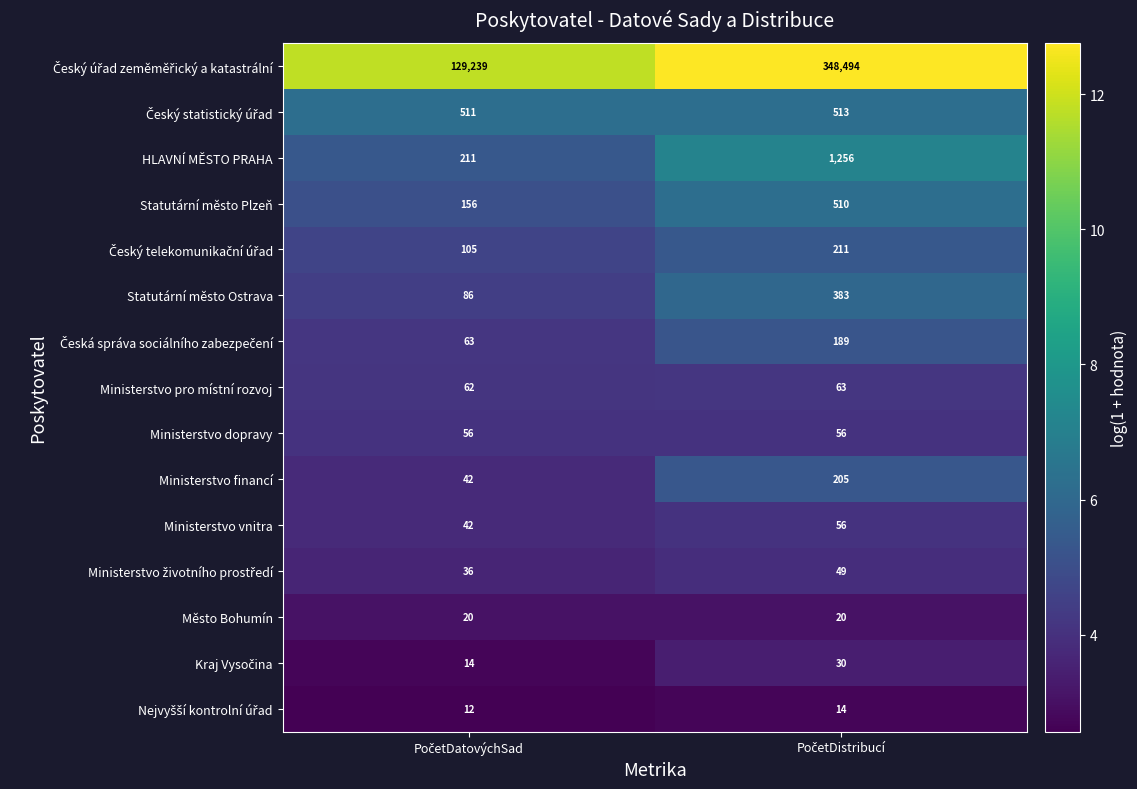

What is the average value of the Ministerstvo vnitra series?

49